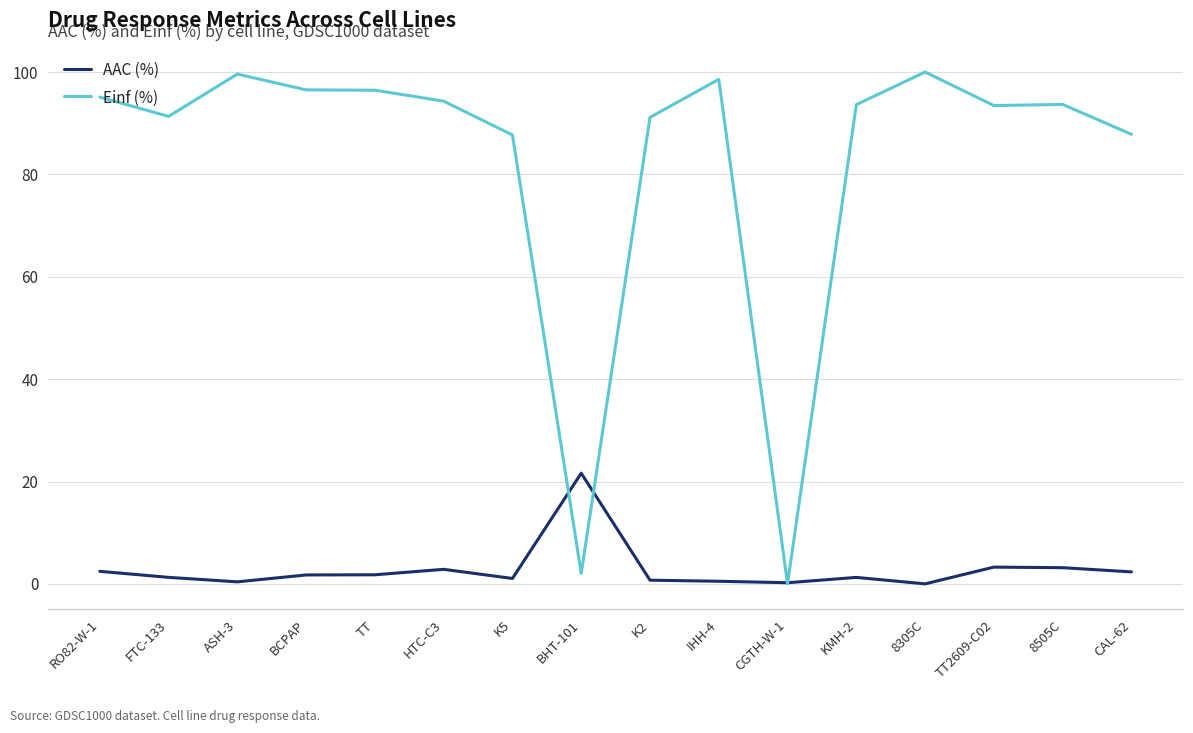

Between K5 and 8305C, which series saw the biggest shift?

Einf (%)